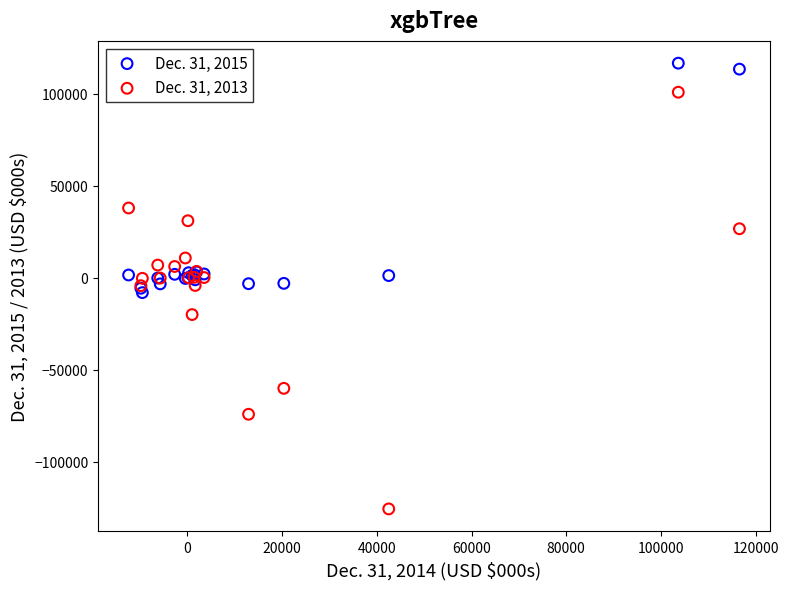

What is the X range (max minus min) for the scatter plot?

129003